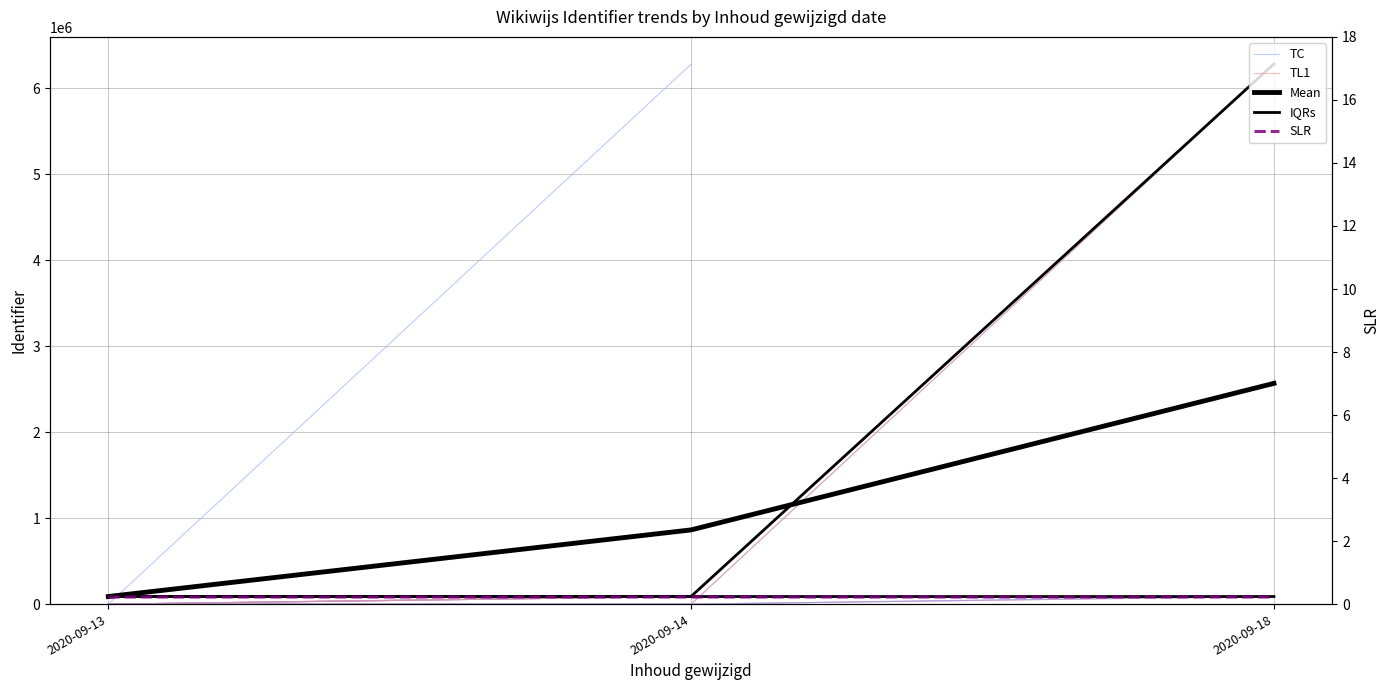

True or false: Mean has a value of 2567363.6 at 2020-09-18.

True